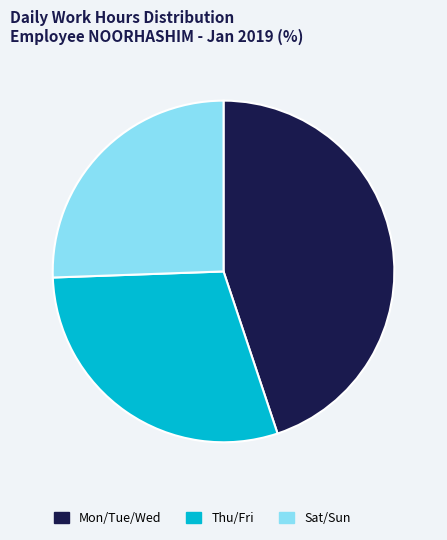

Which slice is the smallest?

Sat/Sun